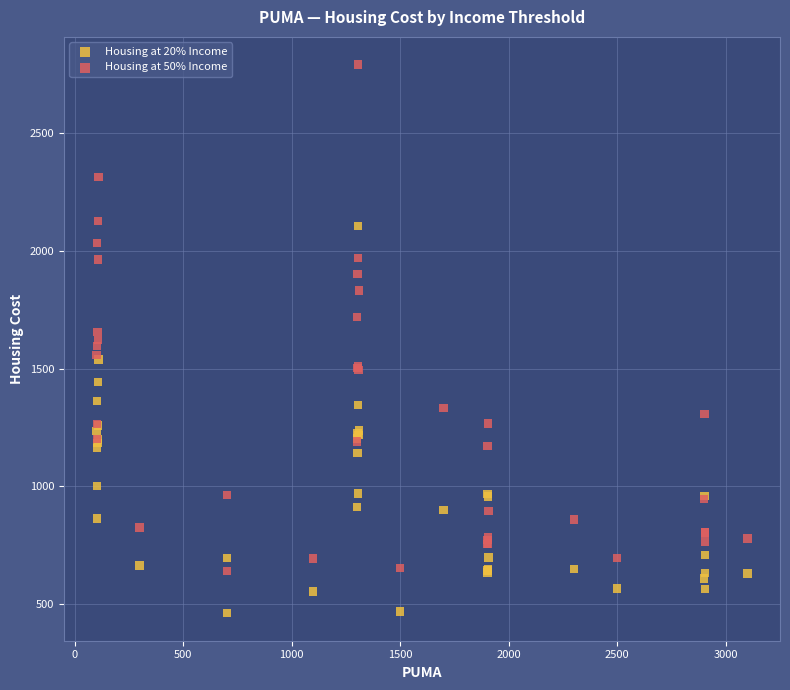

Which series has the largest Y range (max minus min)?

Housing at 50% Income